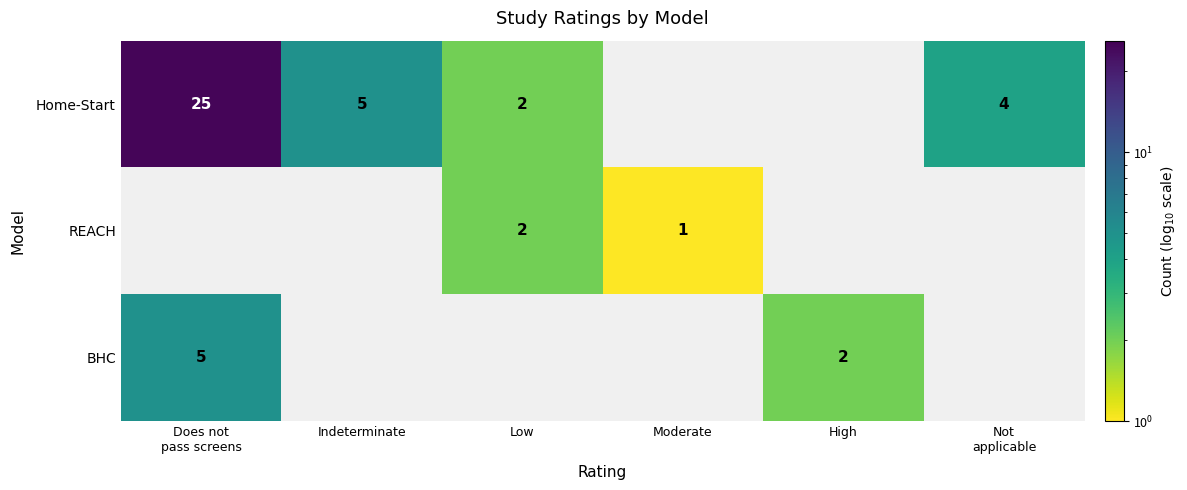

At how many categories does at least one series exceed 13?

1